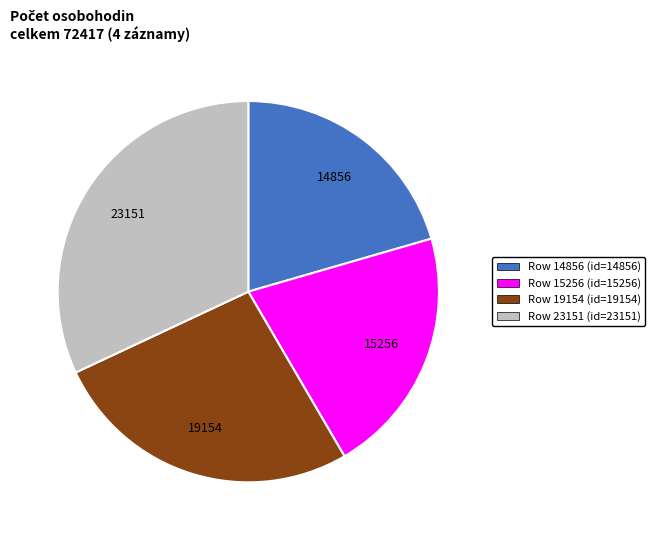

Do Row 15256 (id=15256) and Row 14856 (id=14856) together represent more than half of the pie?

No